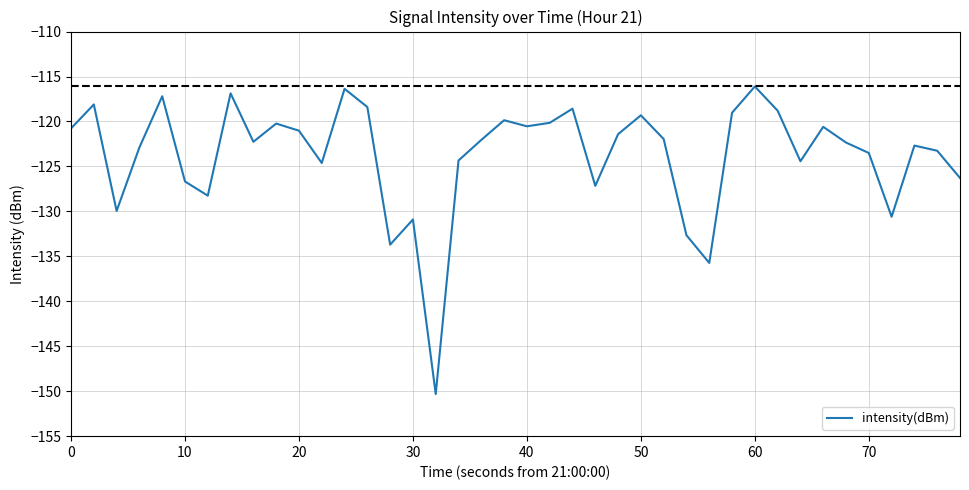

What is the greatest value displayed?

-116.1